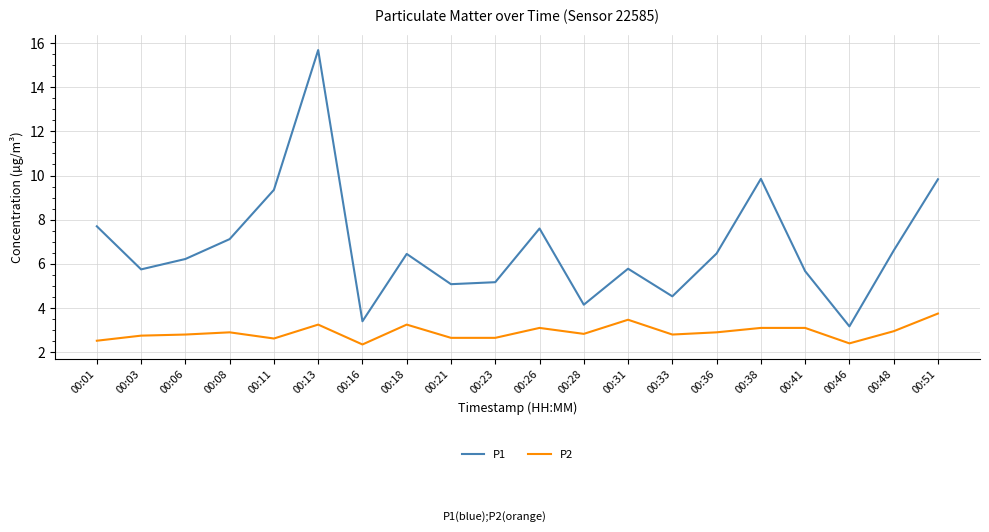

What is the maximum value for P1?

15.7